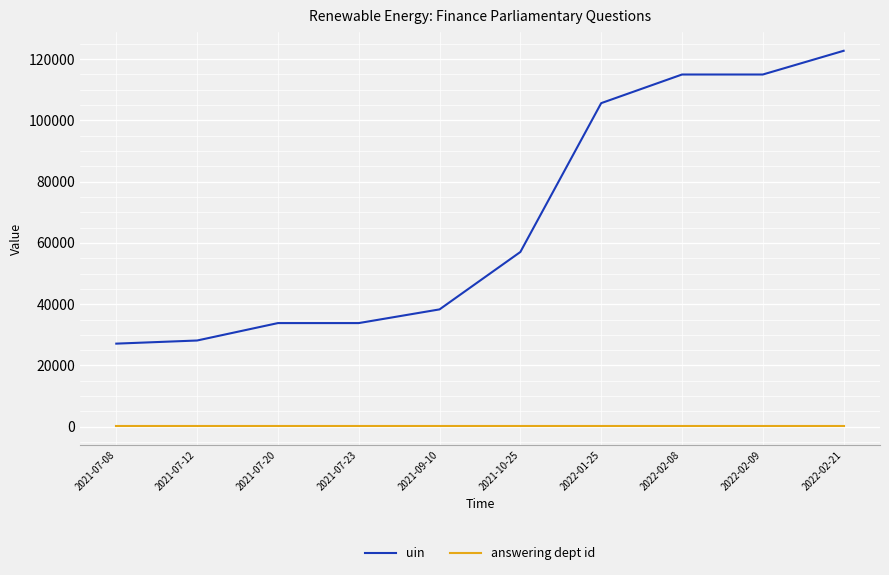

Where is uin nearest to the value 74914?

2021-10-25